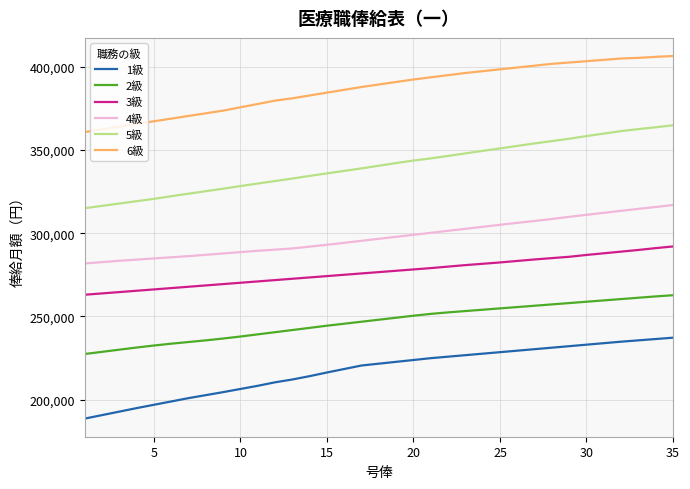

What are all the series names shown in the legend?

1級, 2級, 3級, 4級, 5級, 6級